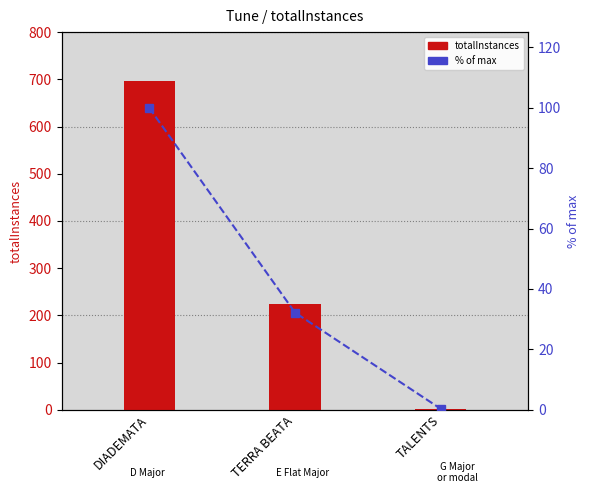

What is the total value across all series at TALENTS?

2.3